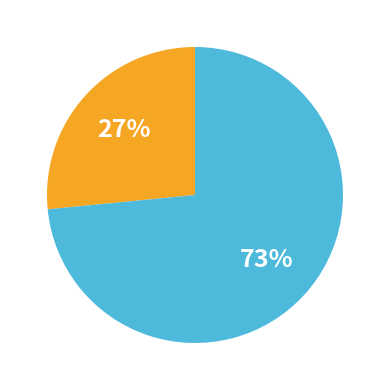

To the nearest percent, what is the average slice percentage?

50%